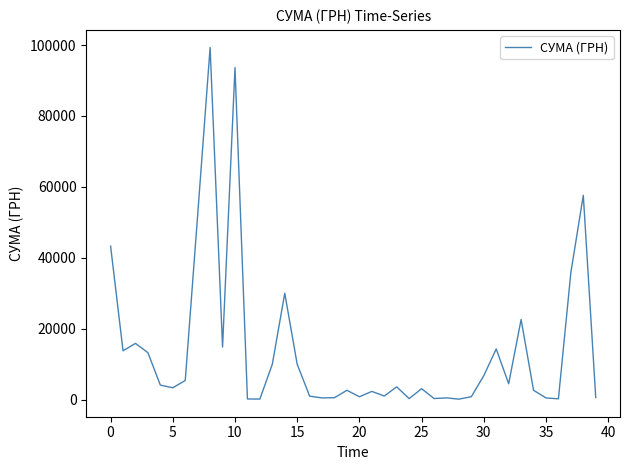

What is the difference between the maximum and minimum values?

99169.1